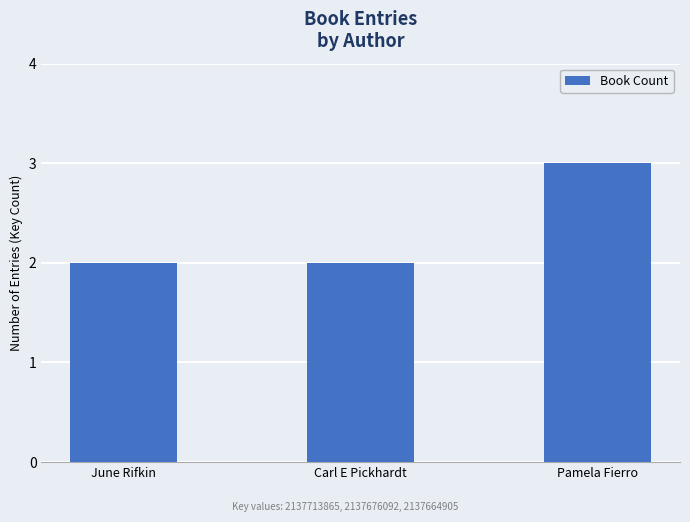

What is the maximum value shown in the chart?

3